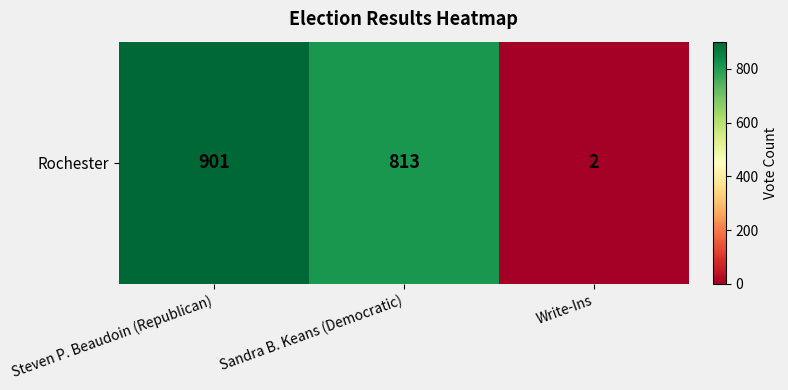

Which label corresponds to the largest value in the chart?

Steven P. Beaudoin (Republican)